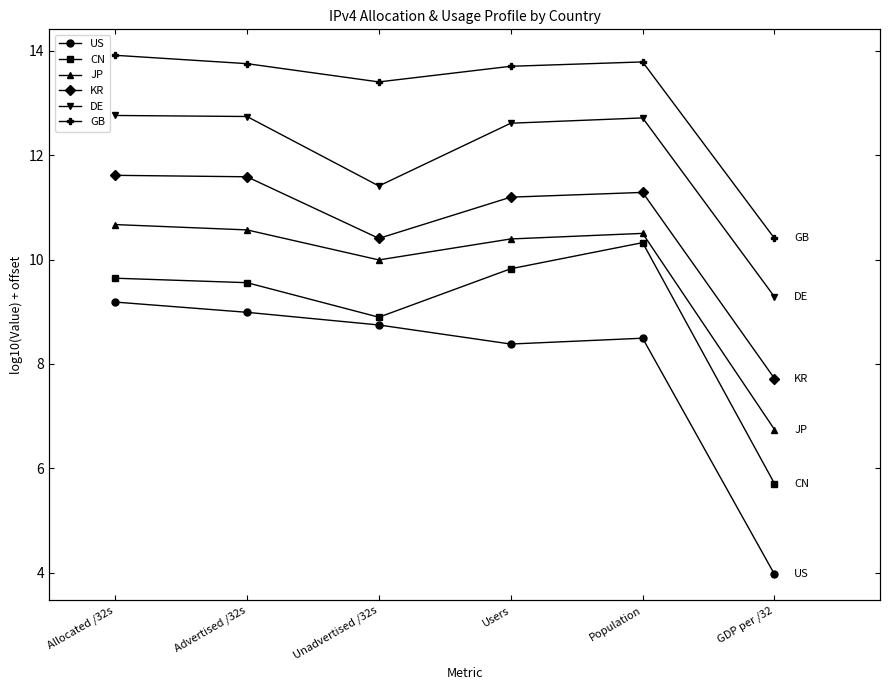

True or false: GB has a value of 13.9 at Allocated /32s.

True